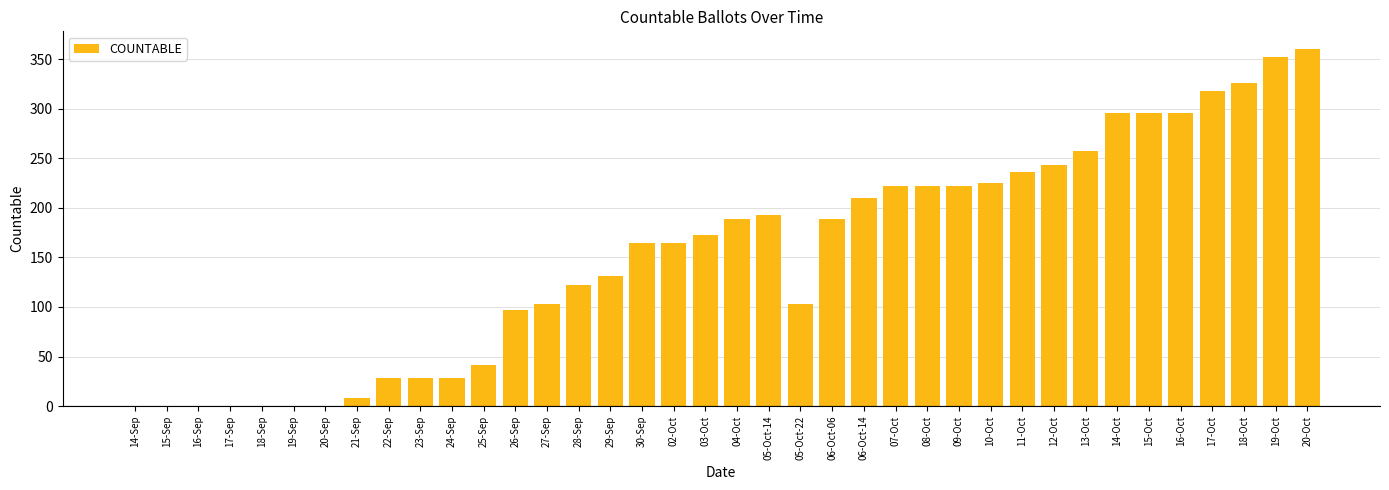

What is the change in value from 14-Sep to 17-Oct?

+318